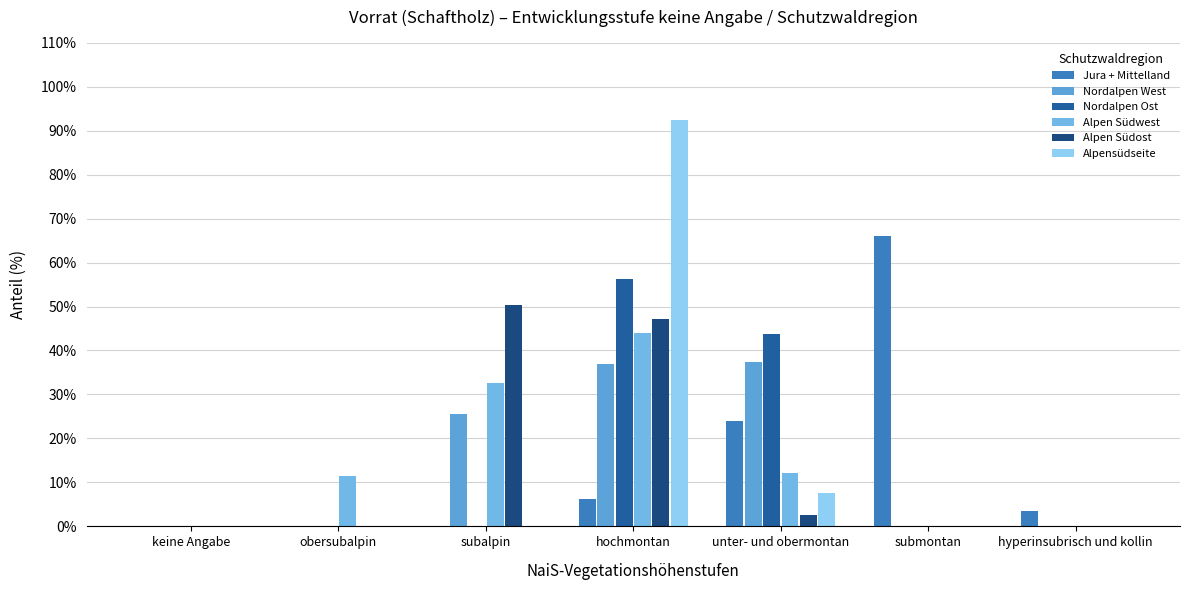

Rank the categories by Alpensüdseite value from highest to lowest.

hochmontan, unter- und obermontan, keine Angabe, obersubalpin, subalpin, submontan, hyperinsubrisch und kollin